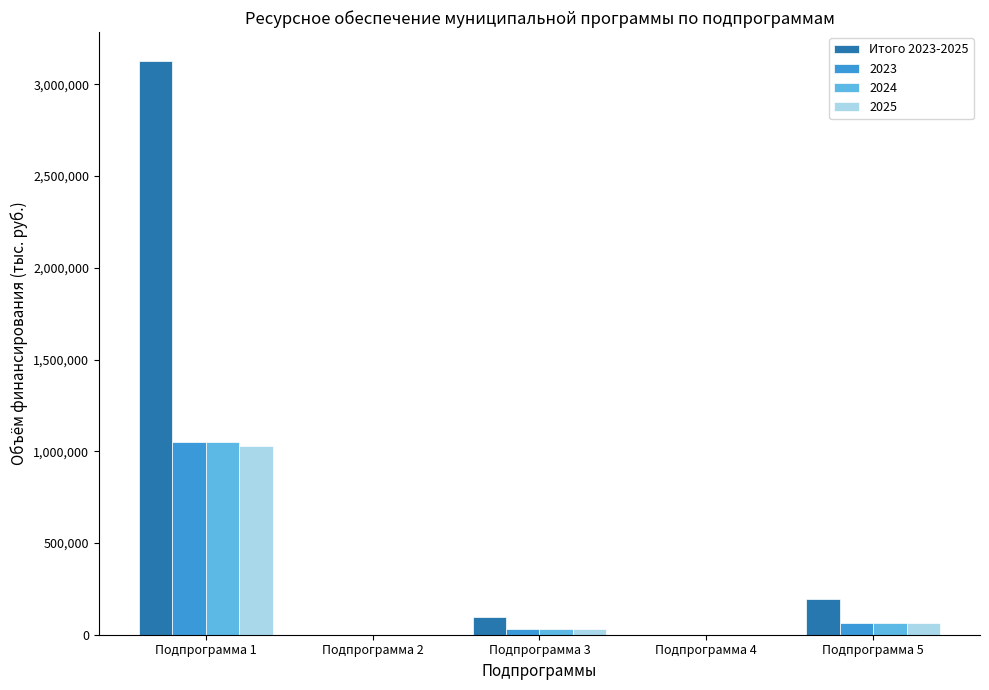

At which category is the sum across all series the highest?

Подпрограмма 1